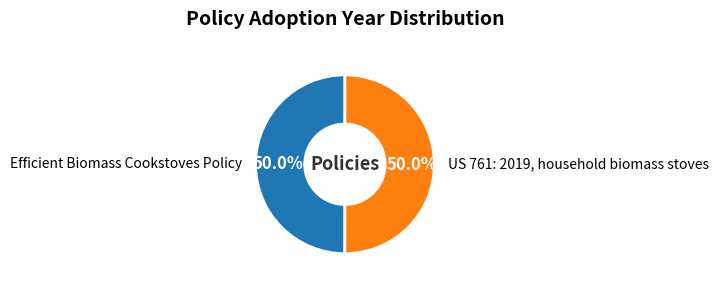

Do Efficient Biomass Cookstoves Policy and US 761: 2019, household biomass stoves together represent more than half of the pie?

Yes